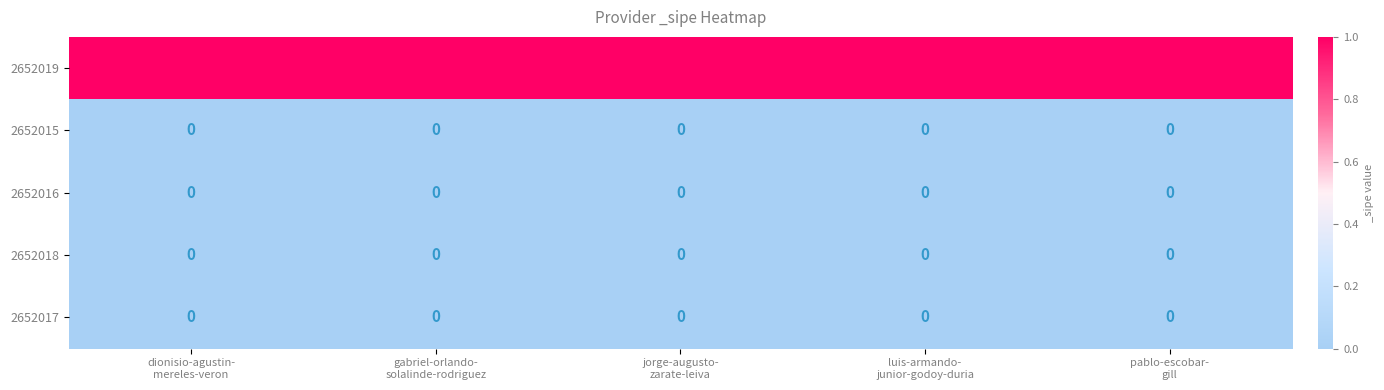

Which series has the largest total across all categories?

2652019